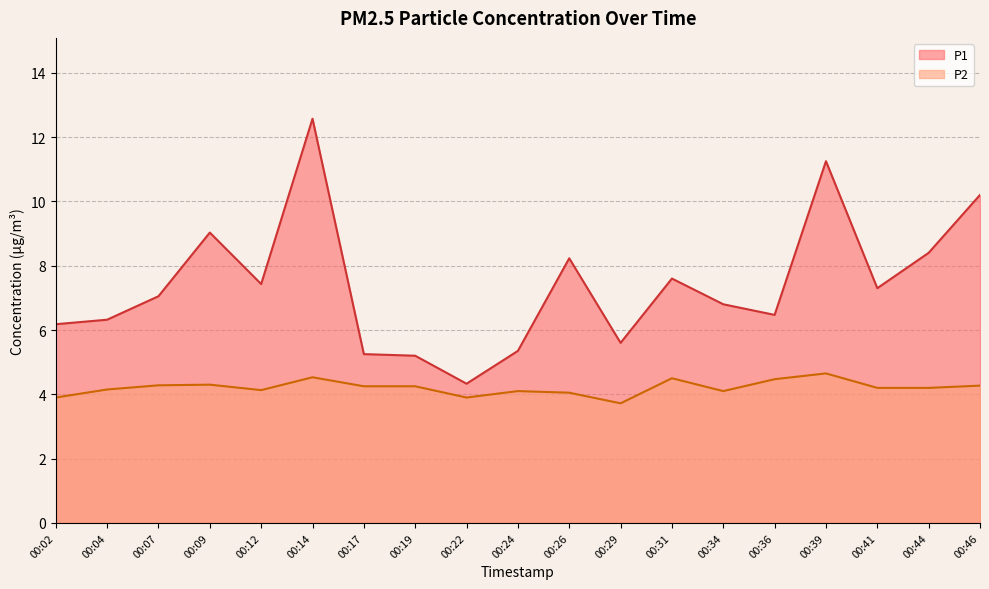

The P1 series shows 7.4 at 00:12. True or false?

True